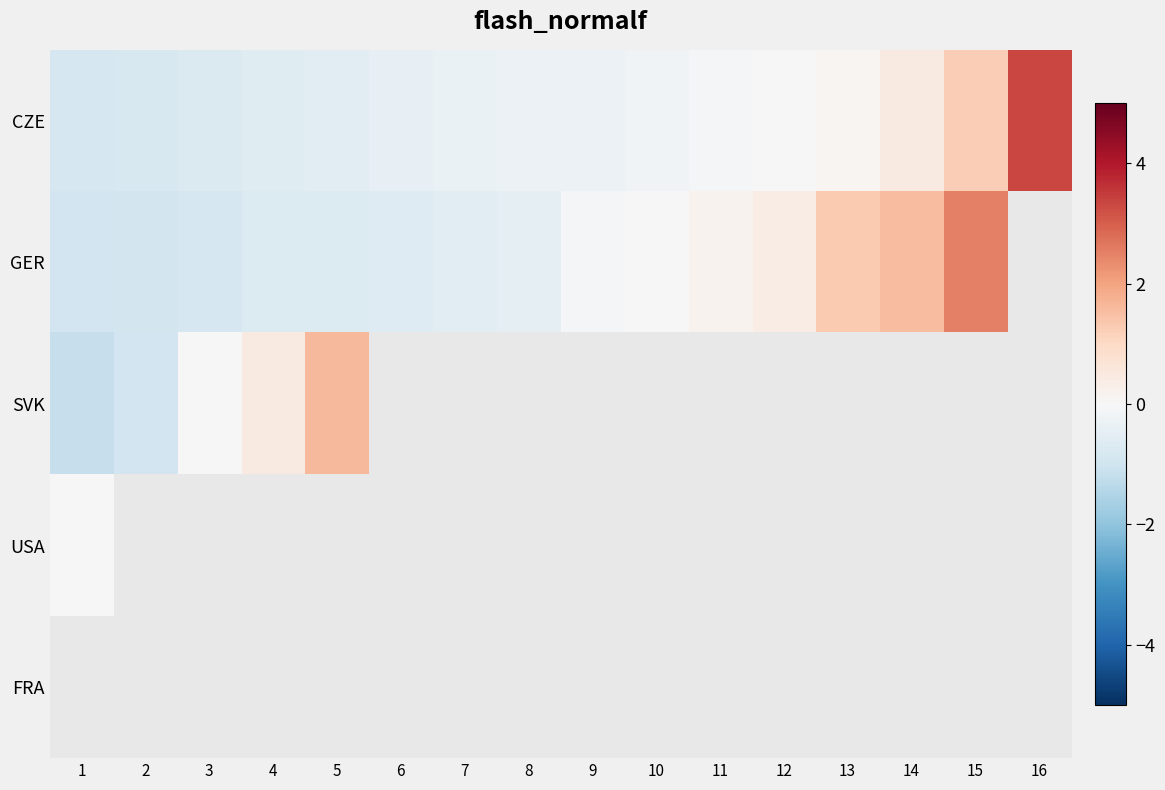

What is the smallest value displayed?

-1.1